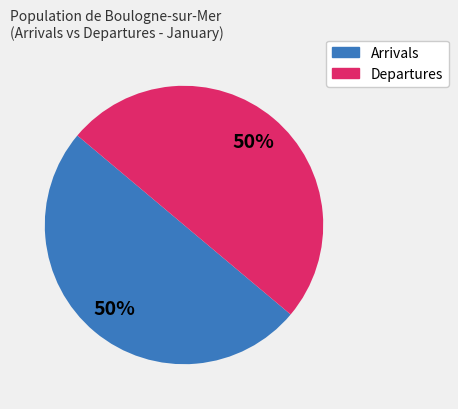

To the nearest percent, what is the average slice percentage?

50%